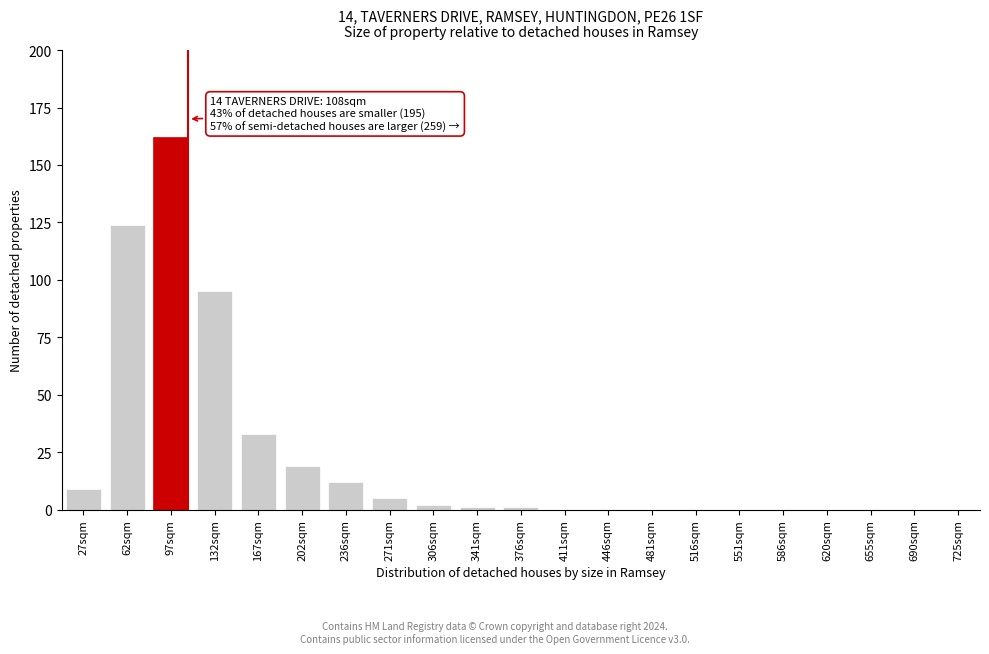

Reading left to right, list all the values displayed in this chart.

27sqm=9	62sqm=124	97sqm=162	132sqm=95	167sqm=33	202sqm=19	236sqm=12	271sqm=5	306sqm=2	341sqm=1	376sqm=1	411sqm=0	446sqm=0	481sqm=0	516sqm=0	551sqm=0	586sqm=0	620sqm=0	655sqm=0	690sqm=0	725sqm=0